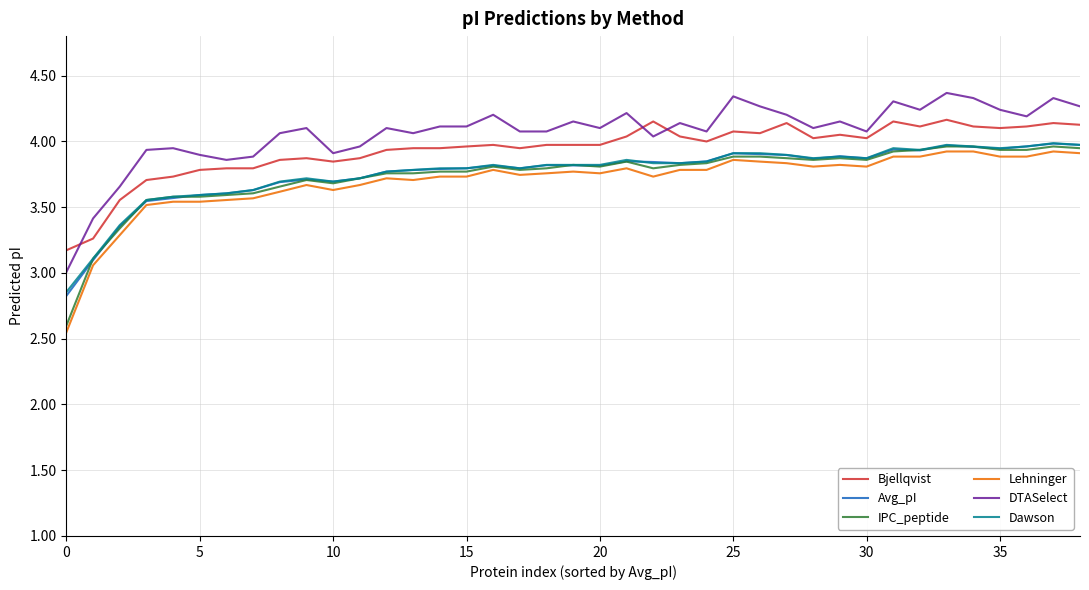

True or false: Dawson and Bjellqvist intersect in this chart.

False